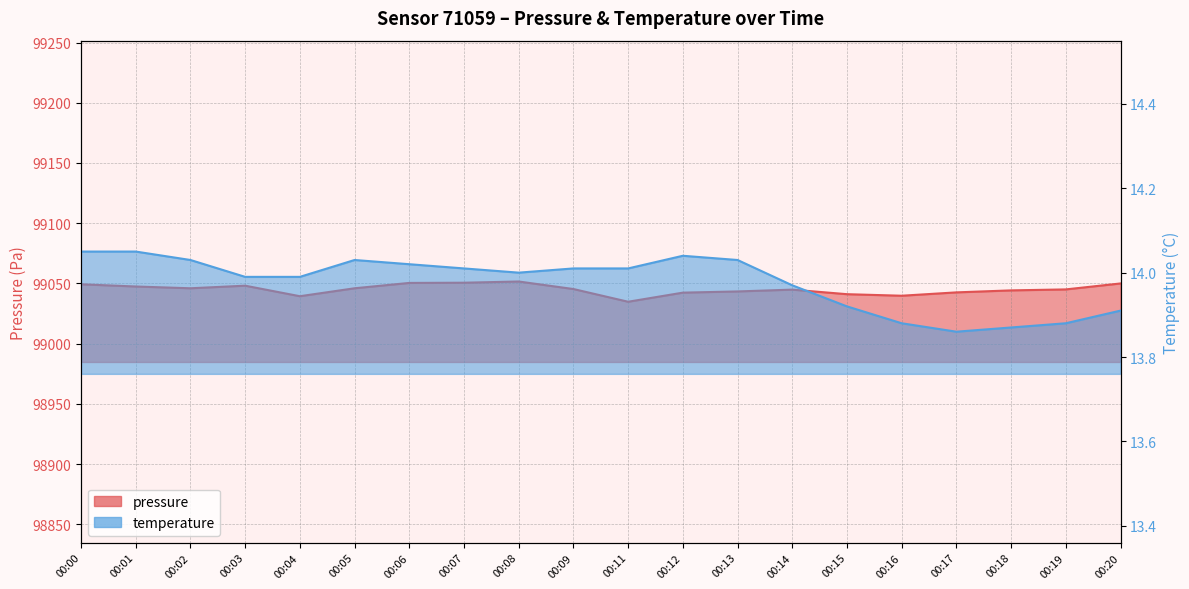

What is the total value across all series at 00:03?

99062.1